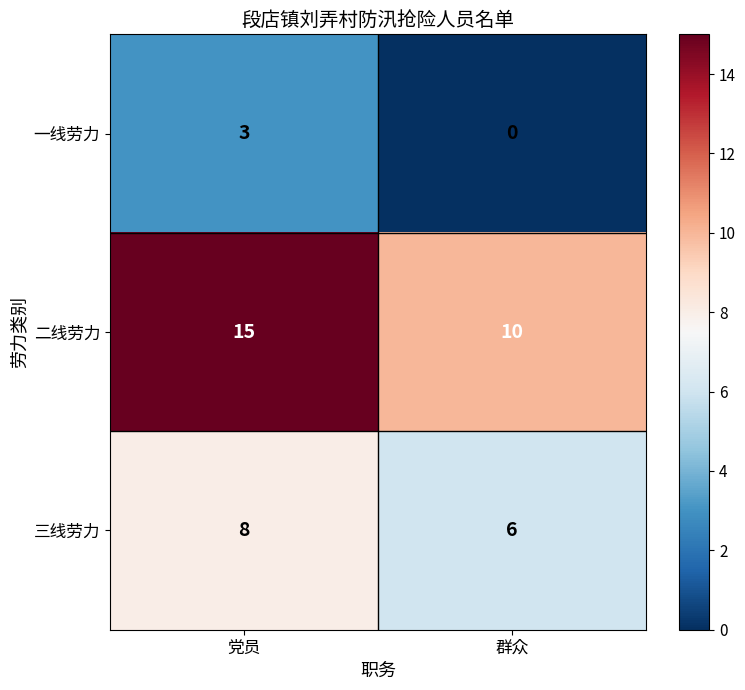

At which label does 一线劳力 reach its minimum?

群众